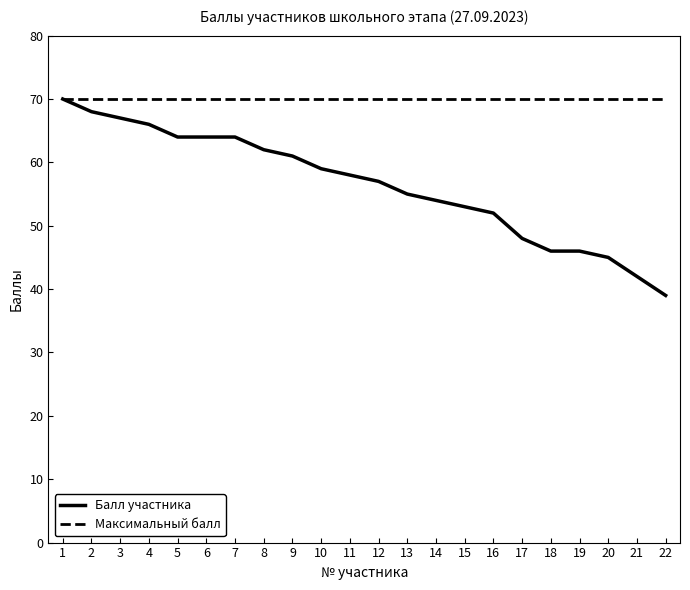

What is the maximum value for Балл участника?

70